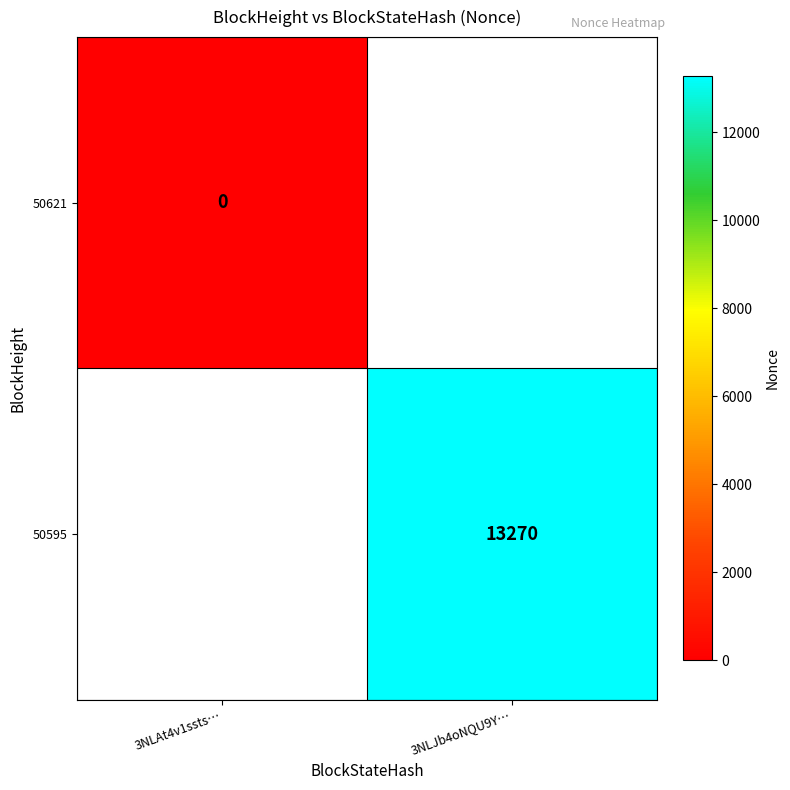

Is it true that 50595 equals 13270 at 3NLJb4oNQU9Y…?

True